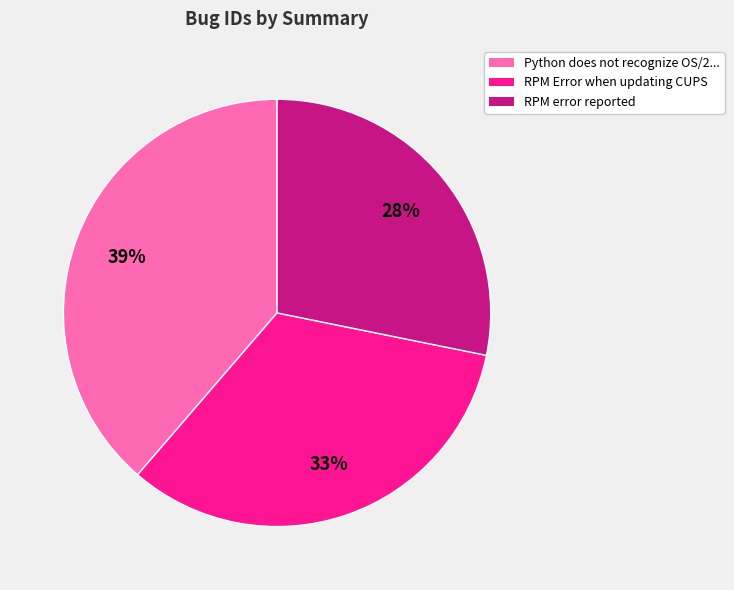

Is there a majority slice in this chart?

No